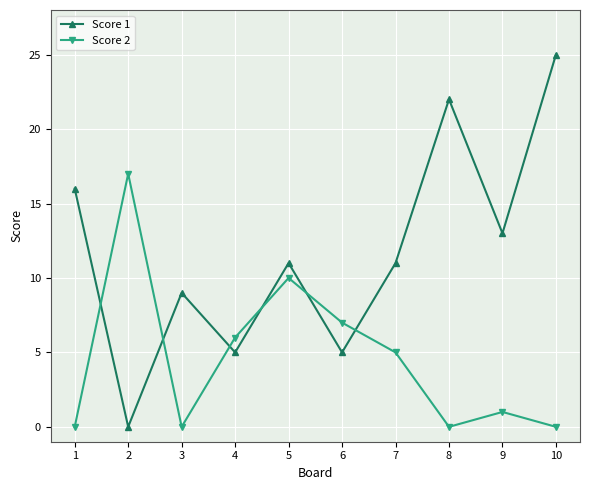

What is the average value of the Score 1 series?

12